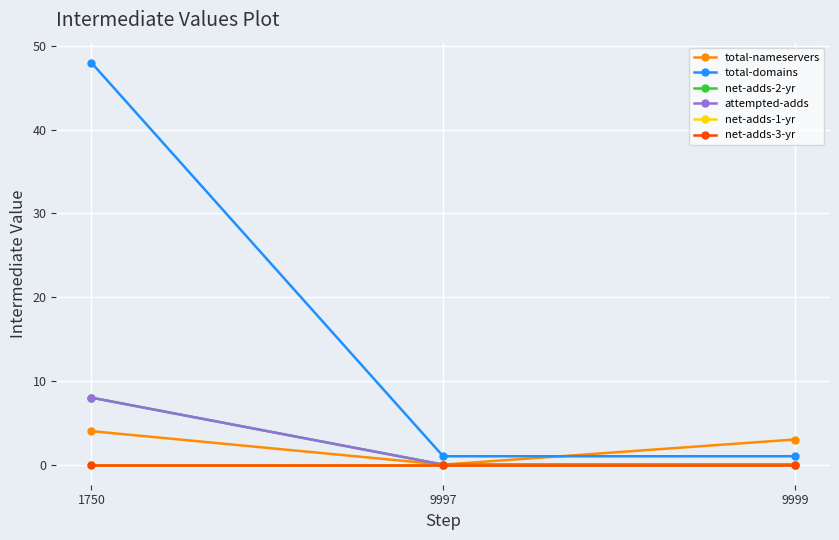

Between 1750 and 9999, which series saw the biggest shift?

total-domains